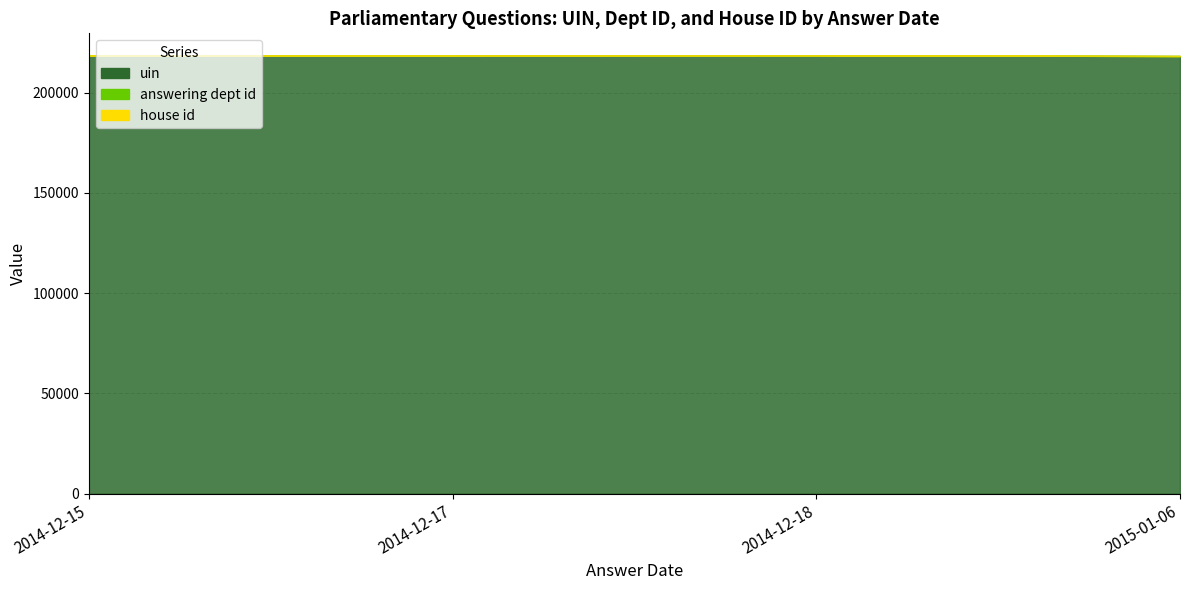

In uin, how many points are higher than both neighbors (excluding endpoints)?

1